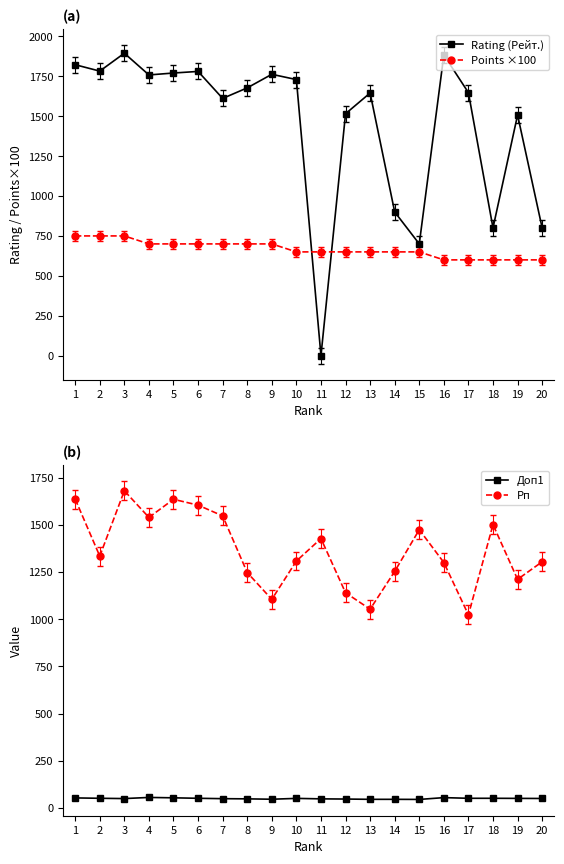

In Рп, how many points are higher than both neighbors (excluding endpoints)?

5